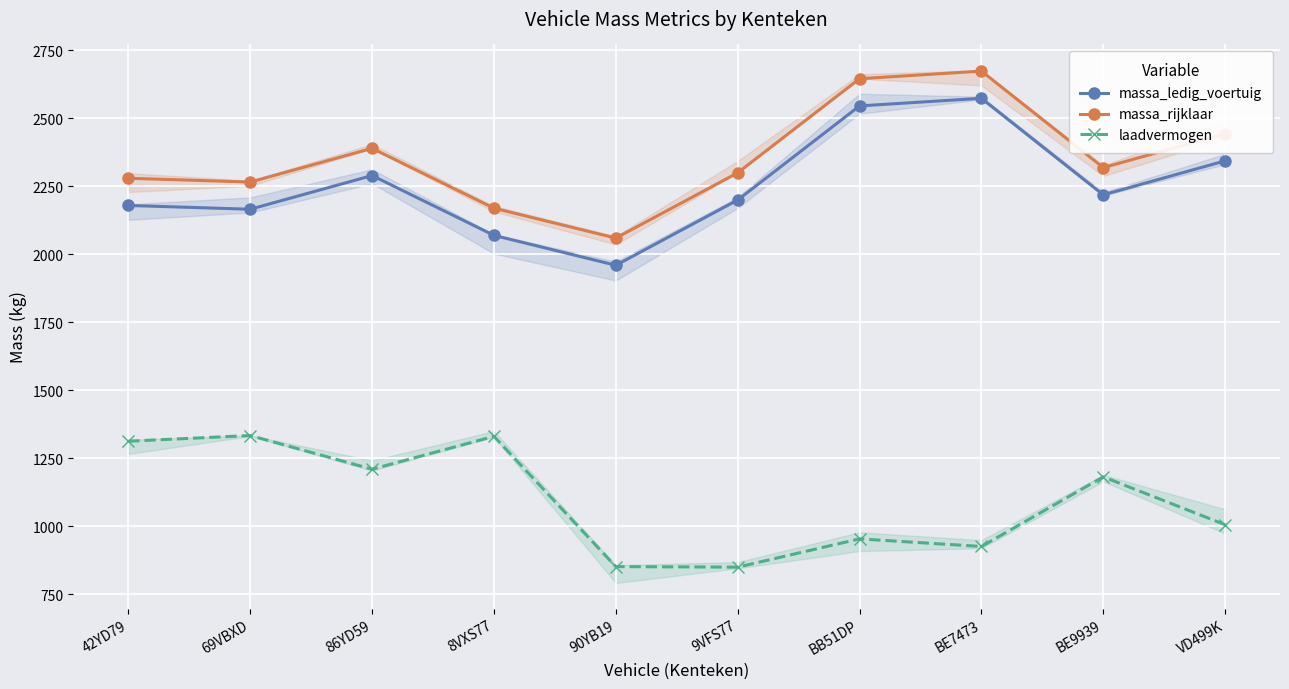

Which category has the lowest value in the massa_ledig_voertuig series?

90YB19